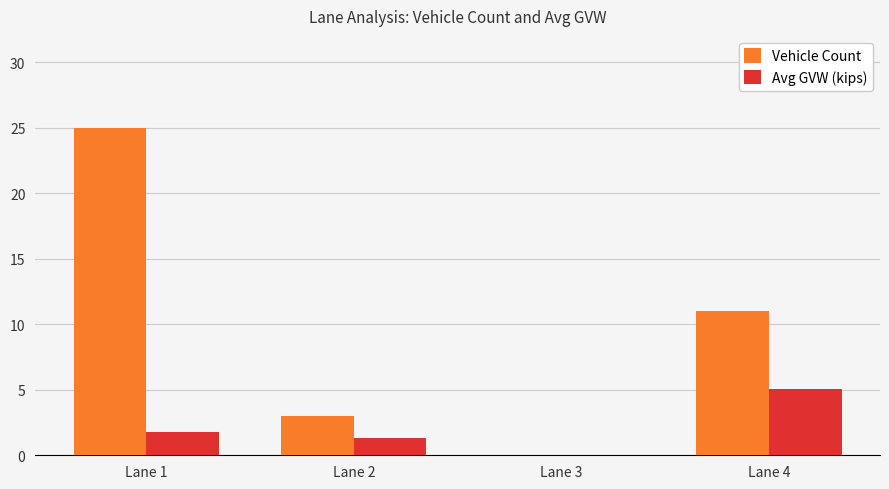

Count the number of categories in the chart.

4